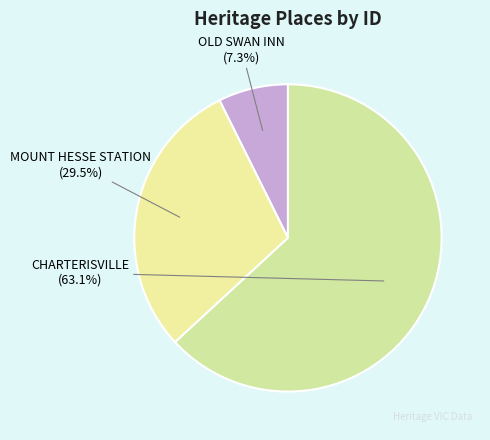

What percentage do CHARTERISVILLE and MOUNT HESSE STATION together represent?

92.7%